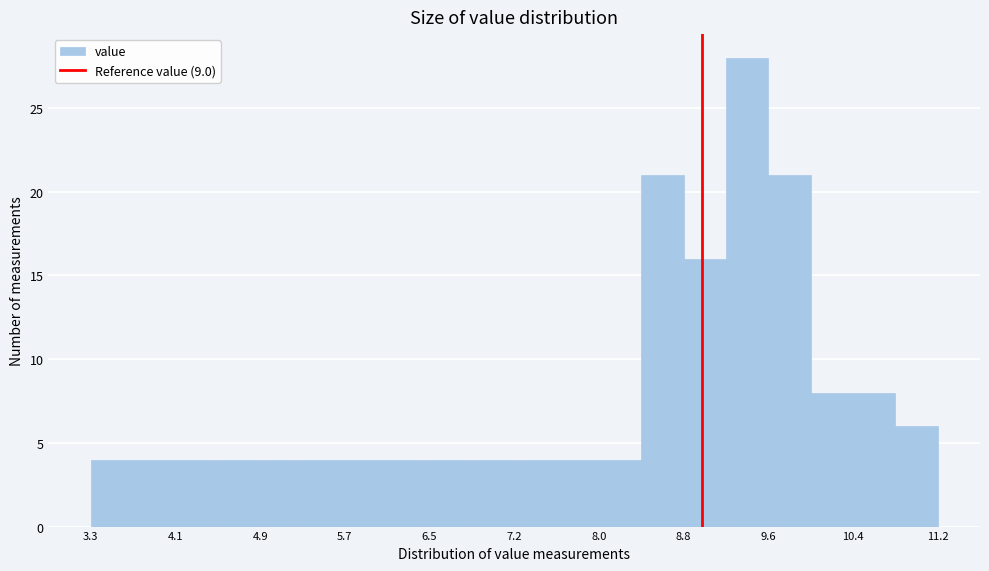

Around what value on the x-axis is the tallest bar? Give the approximate position of its centre, as read against the axis.

9.4